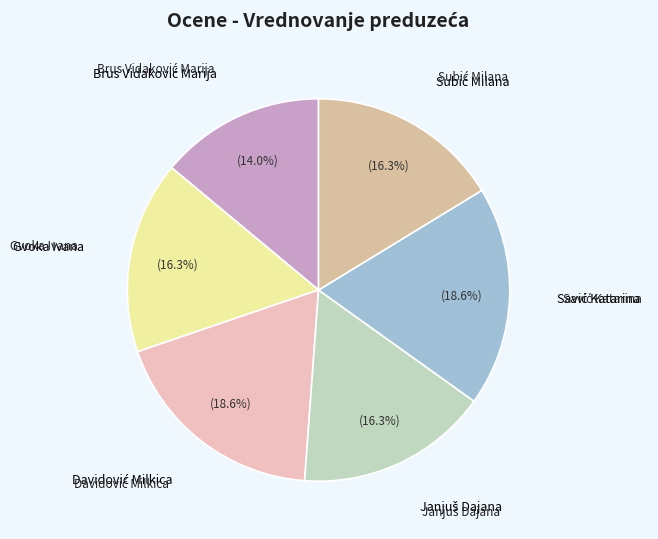

Is there any slice that represents more than half of the pie?

No